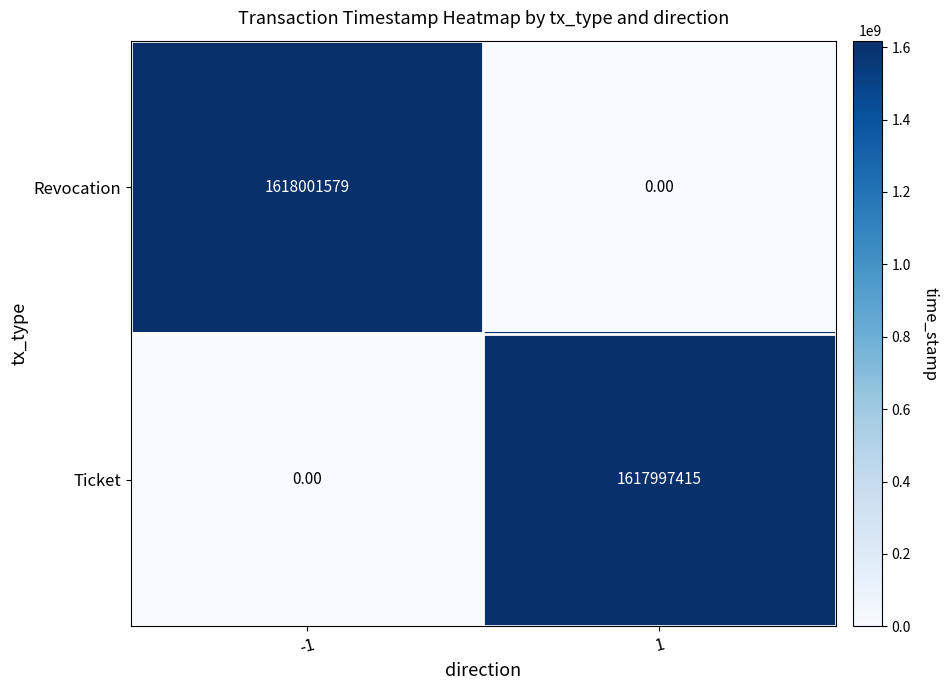

List the series in order of their overall mean, highest first.

Revocation, Ticket